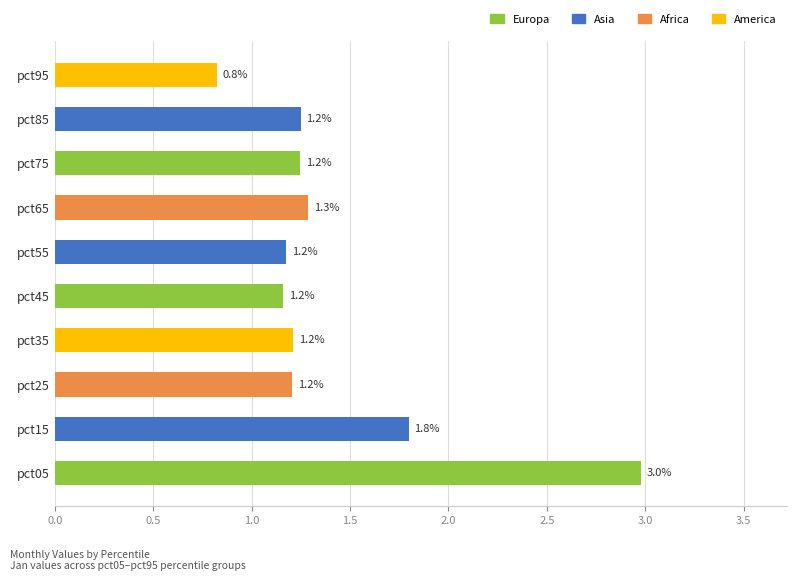

What is the difference between the maximum and second lowest values?

1.8